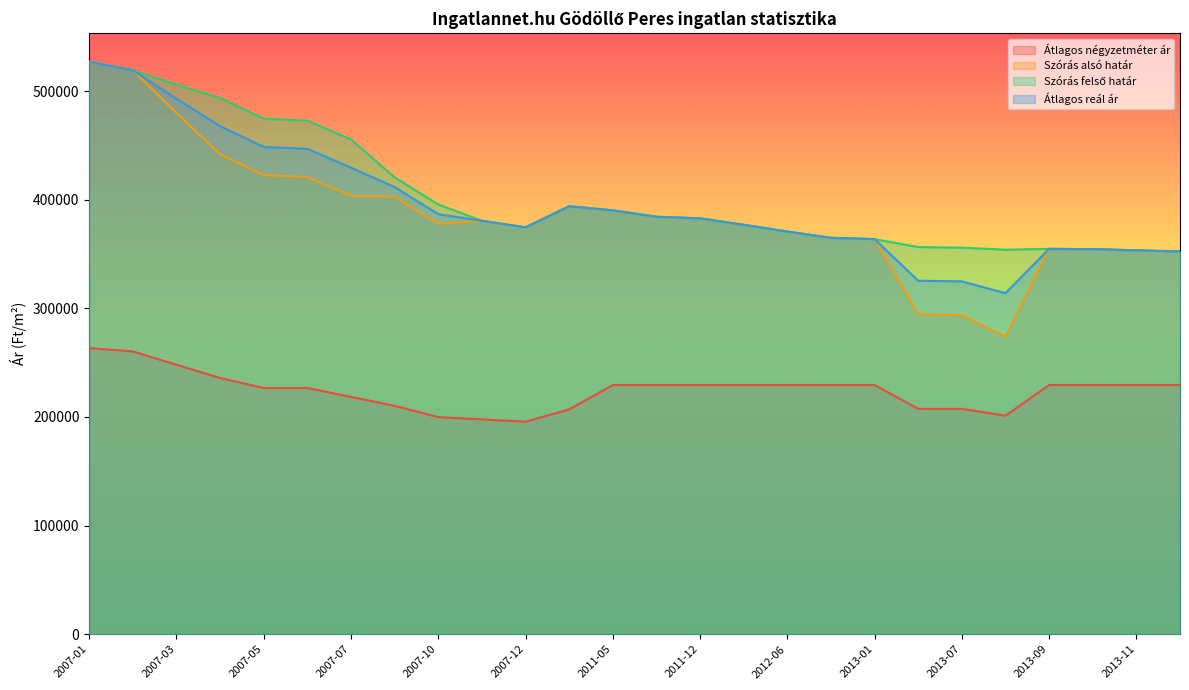

At which label does Szórás felső határ reach its minimum?

2013-12